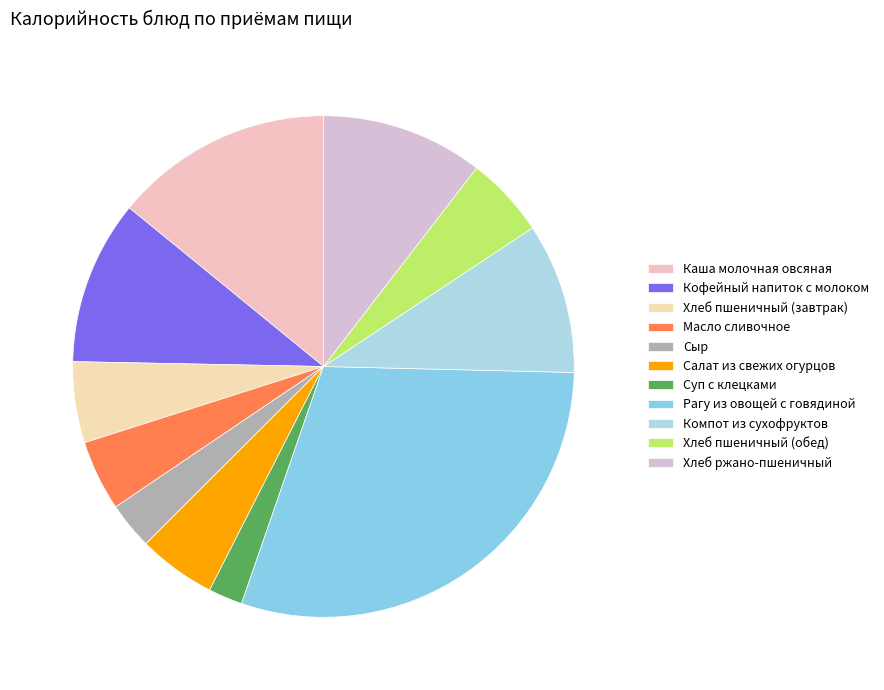

To the nearest percent, what is the difference between the largest and smallest slice percentages?

28%